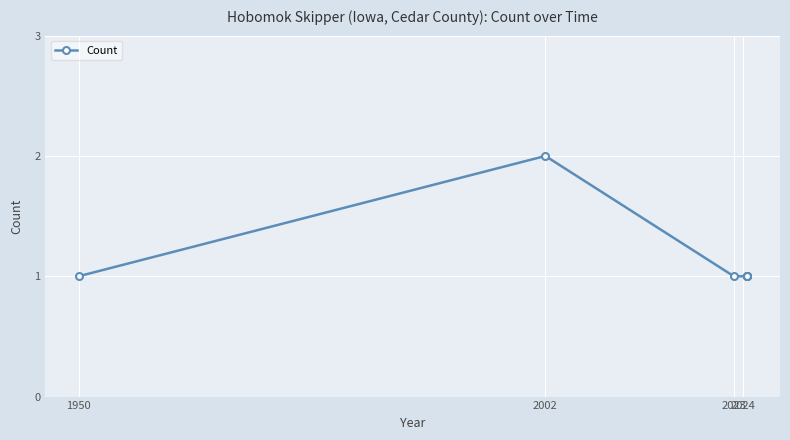

What is the label of the 2nd point from the left?

2002